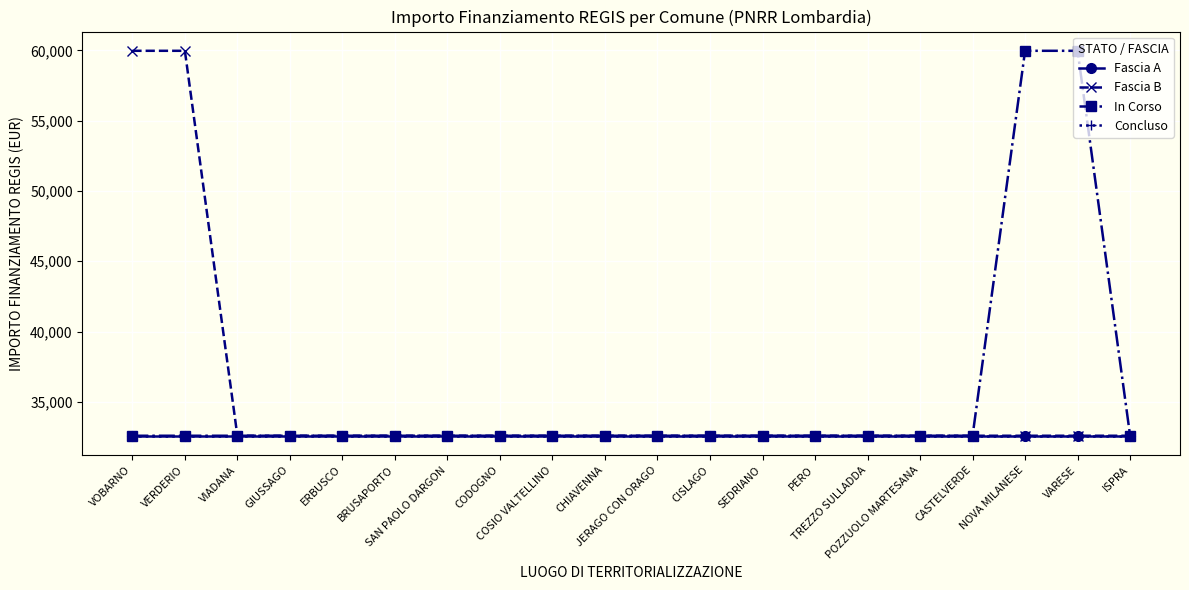

What is the difference between the second highest and minimum values in the Fascia B series?

27377